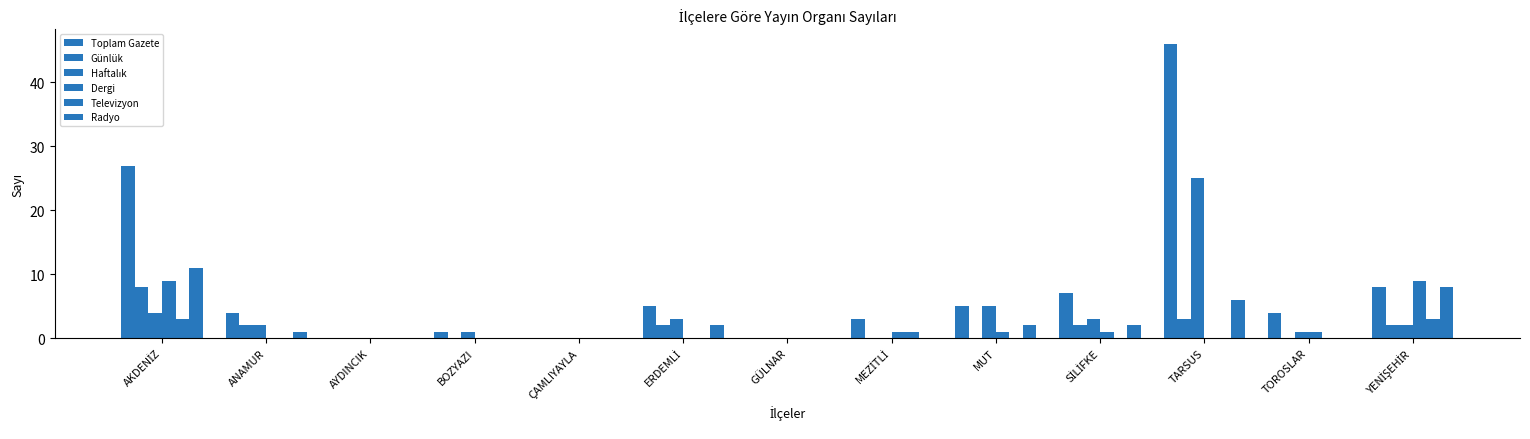

Is it true that Radyo equals -4 at BOZYAZI?

False